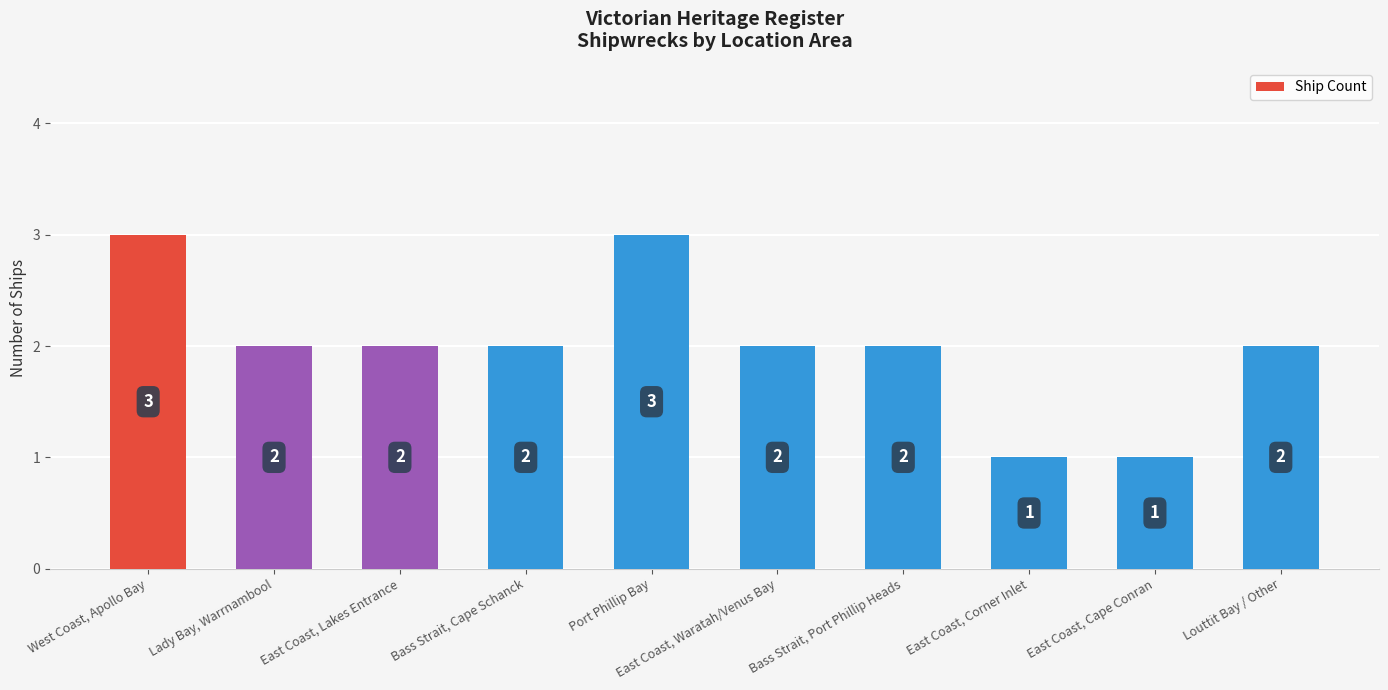

The value at Bass Strait, Cape Schanck is 1. True or false?

False